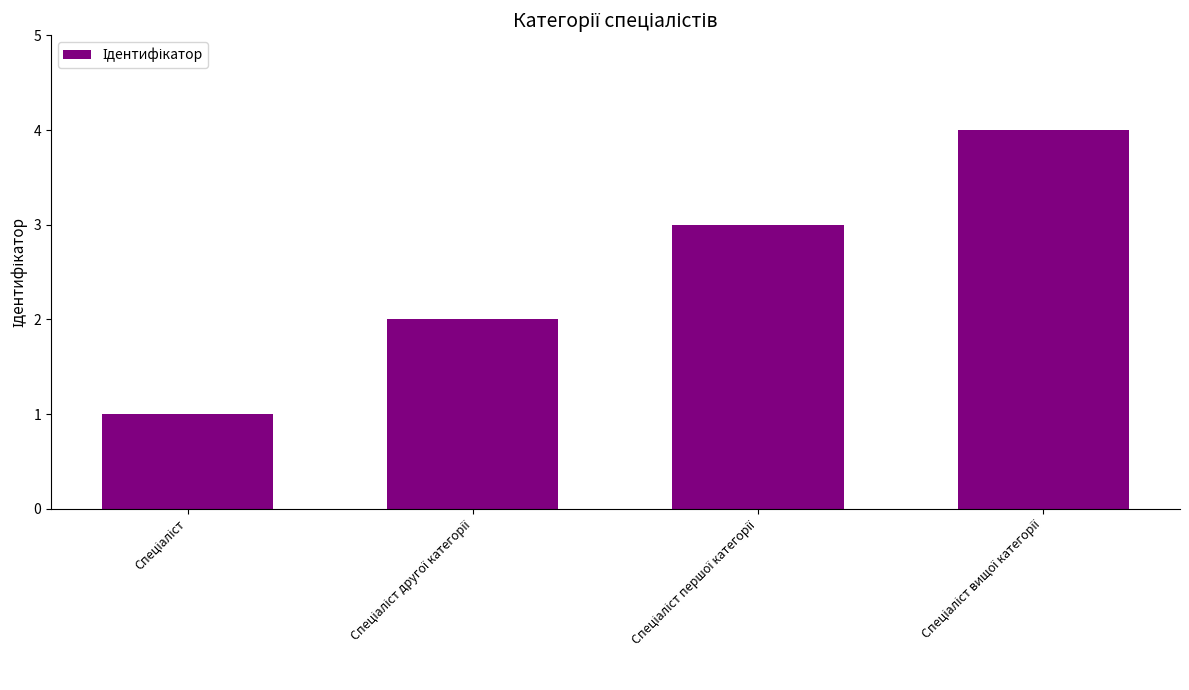

What is the difference between the maximum and minimum values?

3